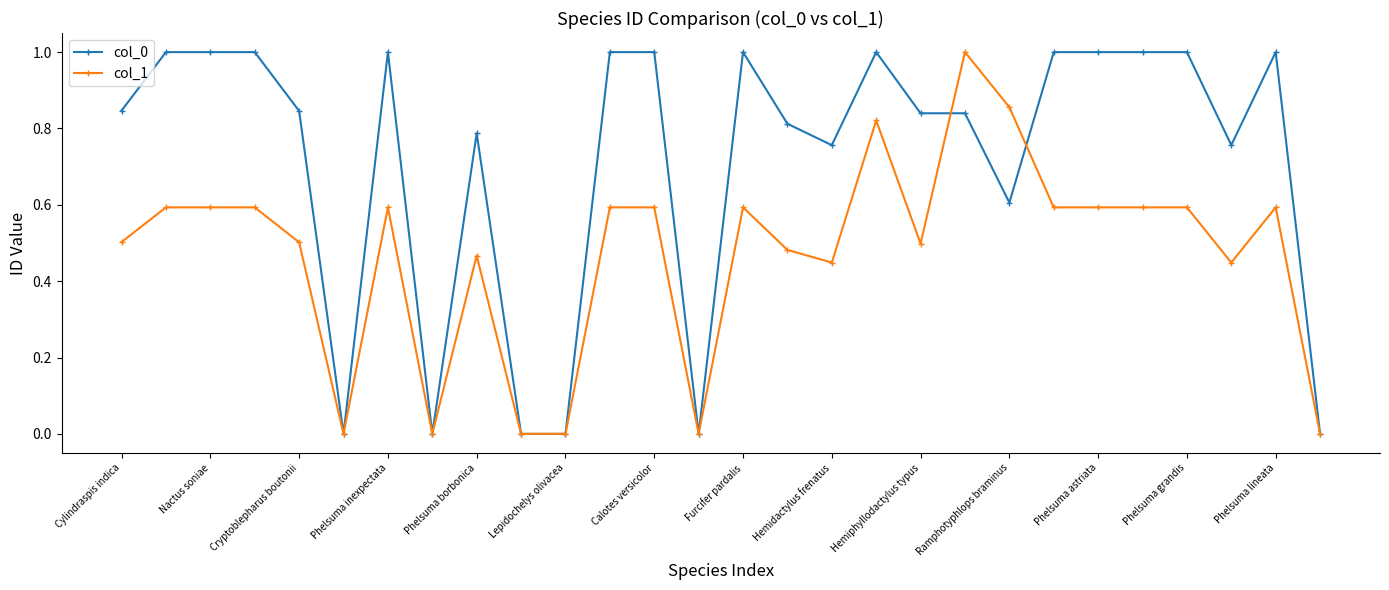

True or false: col_0 has more than 2 interior local peaks.

True